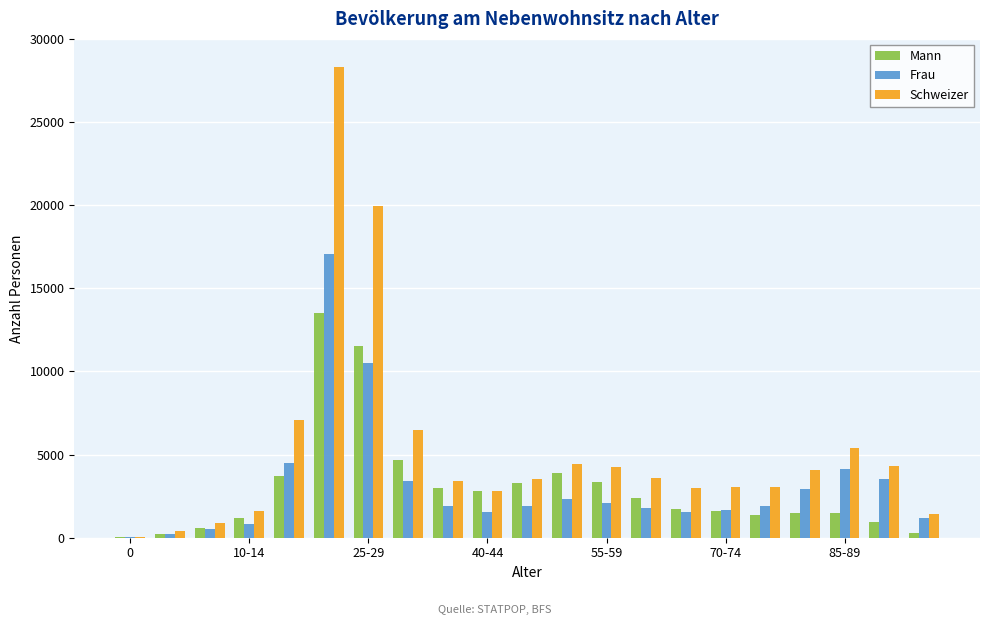

Which series has the largest total across all categories?

Schweizer